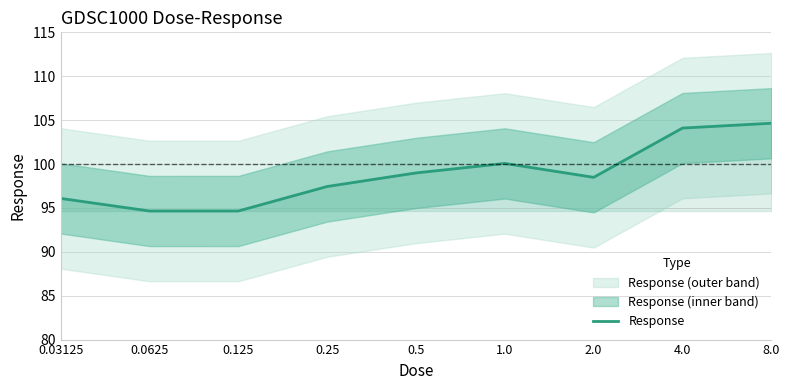

What is the ratio of the value at 0.03125 to the value at 1.0?

1.0